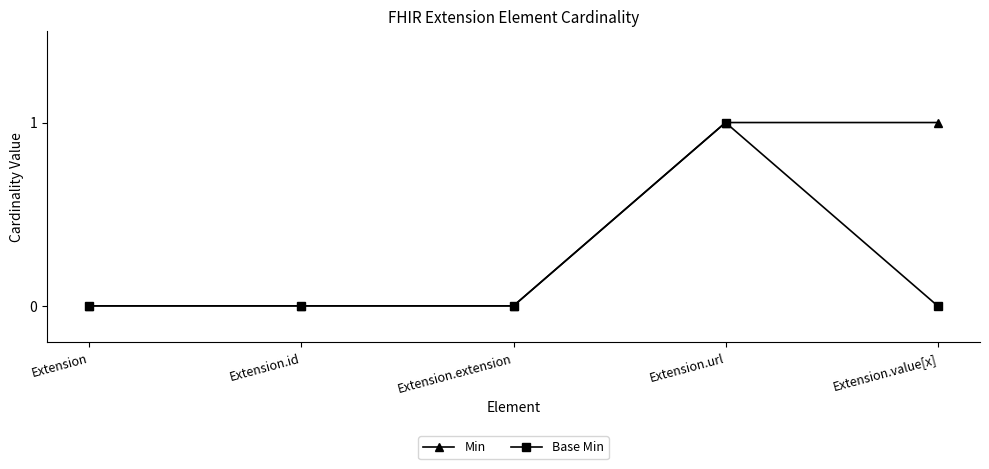

How many categories are shown in the chart?

5